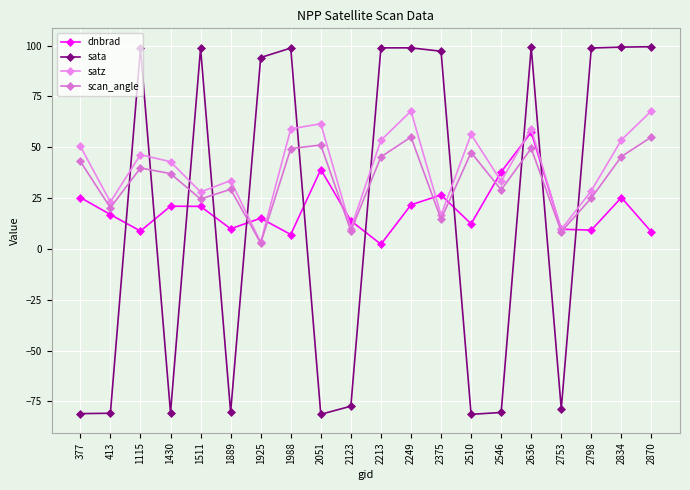

How many lines are shown in the chart?

4